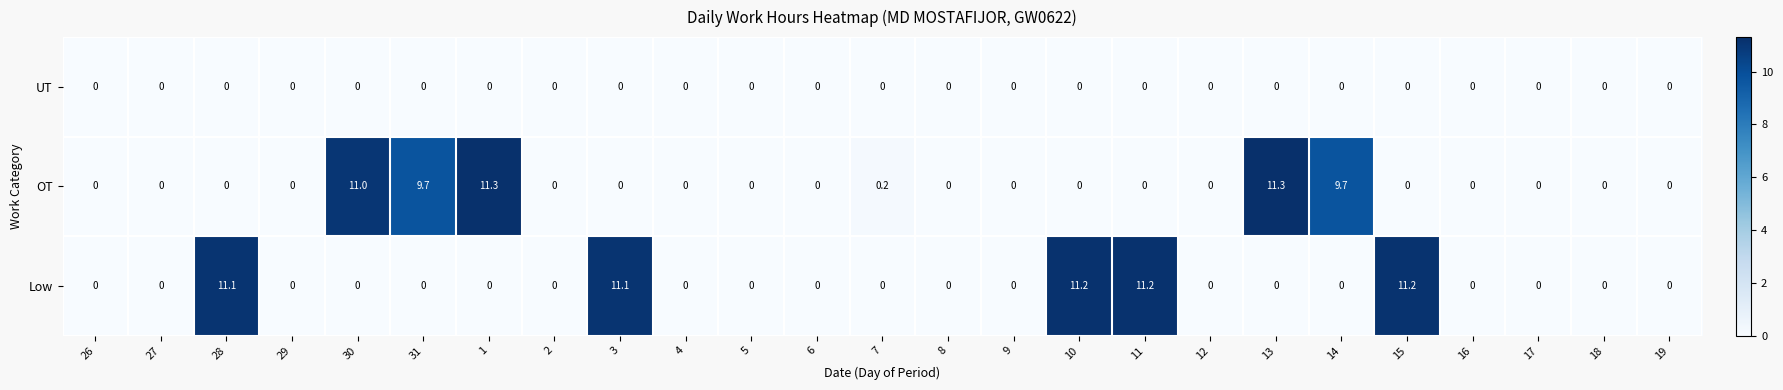

Between 13 and 19, which series saw the biggest shift?

OT